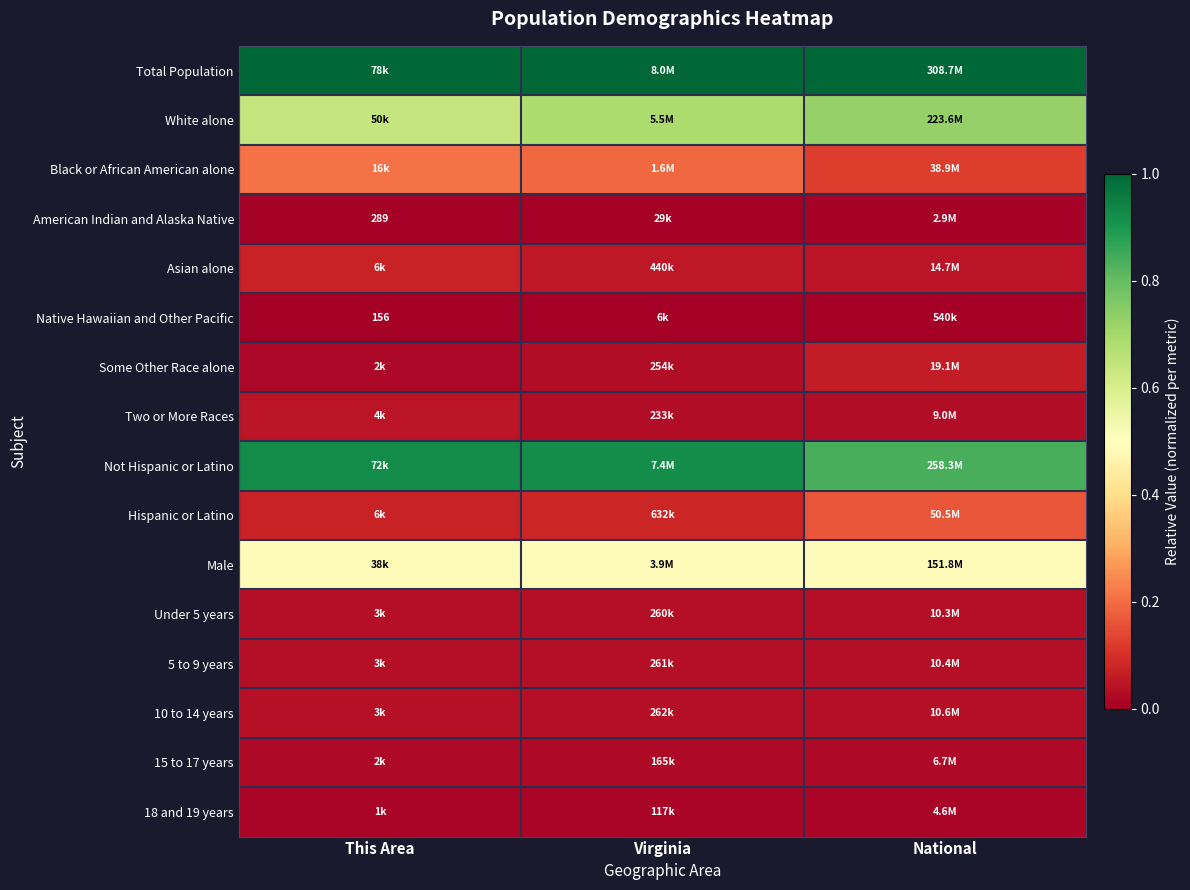

At how many categories does at least one series exceed 0?

3